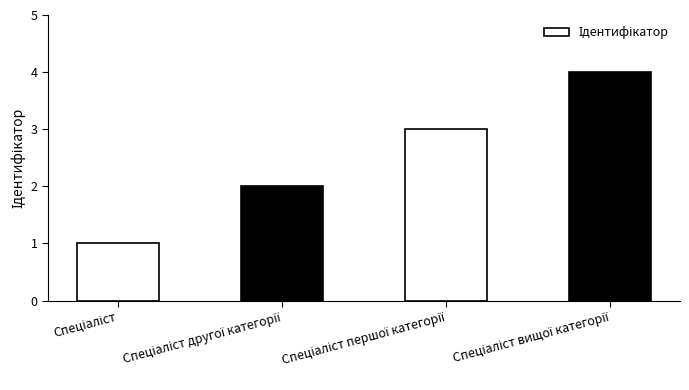

What is the difference between the maximum and minimum values?

3